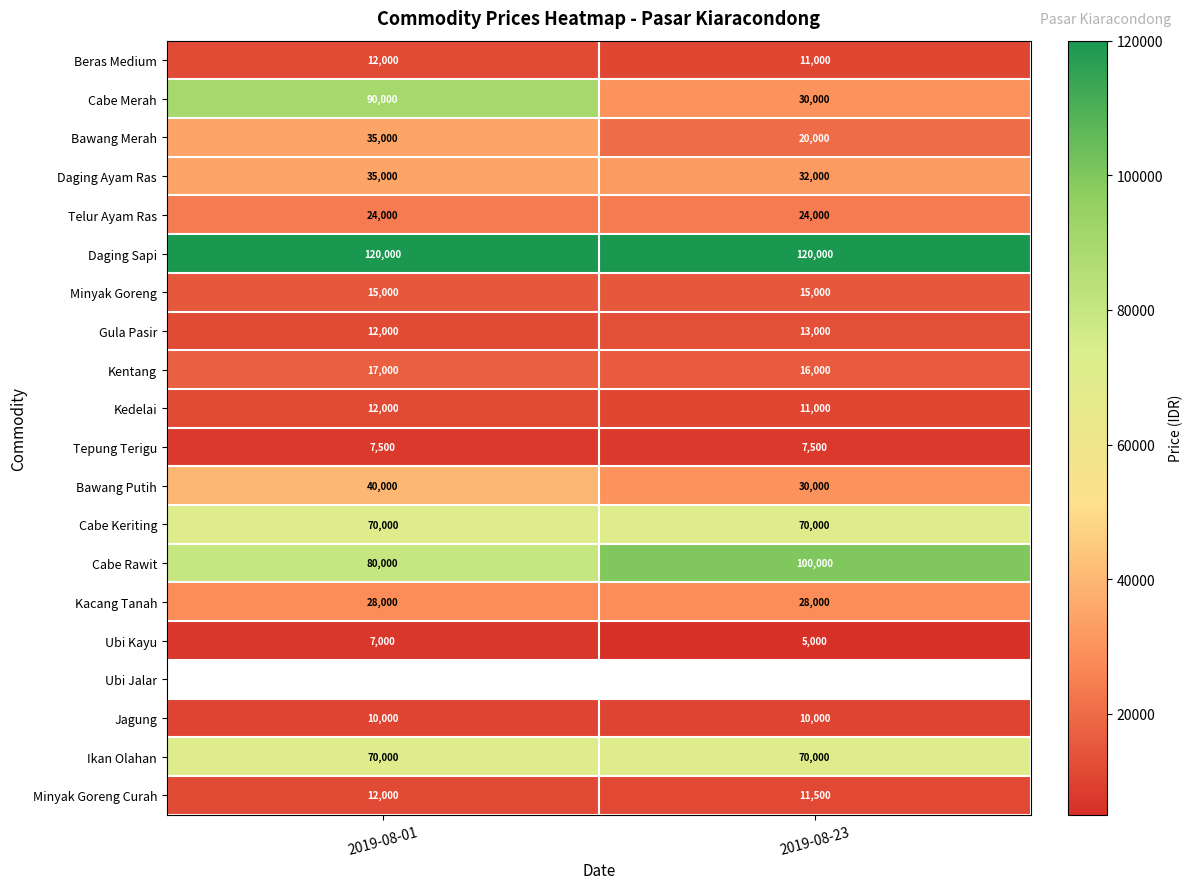

Which series has the largest range (max minus min)?

Cabe Merah